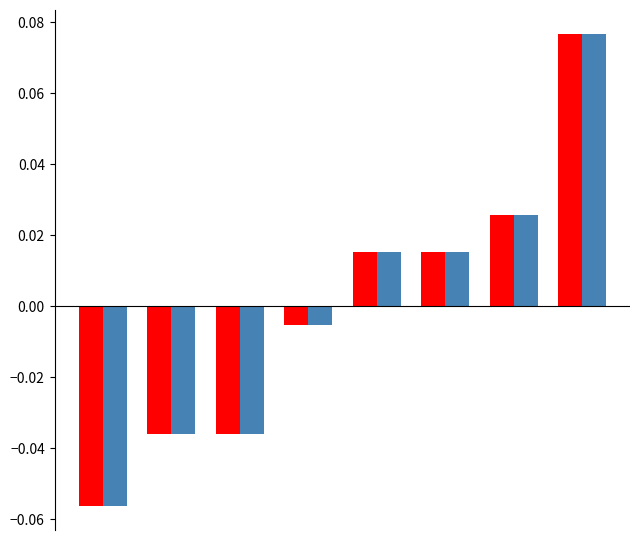

Reading right to left, extract all data points from this chart.

event_relative_score: 0.1	0.0	0.0	0.0	-0.0	-0.0	-0.0	-0.1
event_total_score: 0.1	0.0	0.0	0.0	-0.0	-0.0	-0.0	-0.1